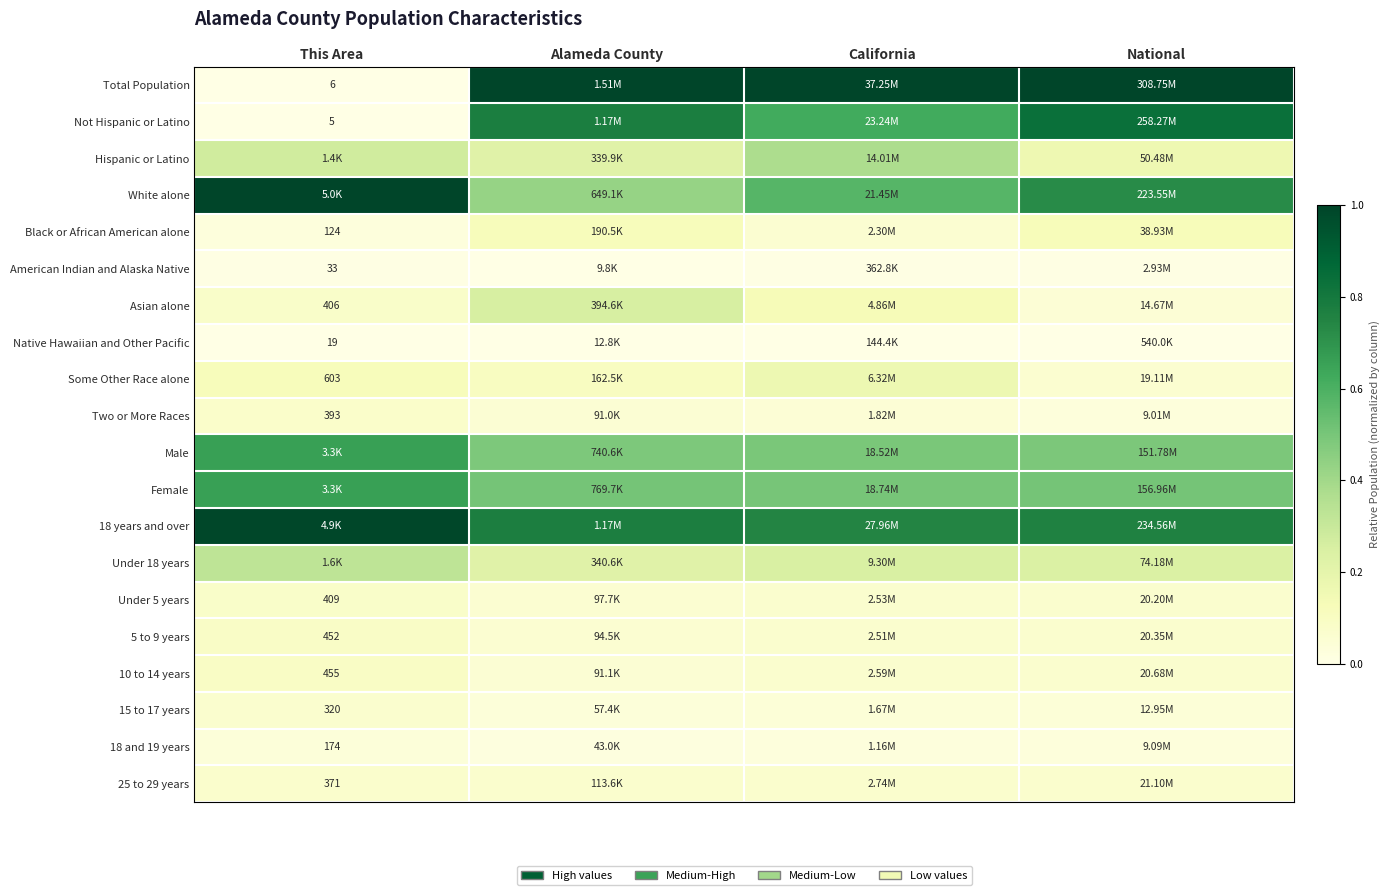

Count the Female values in the range 0 to 1.

4